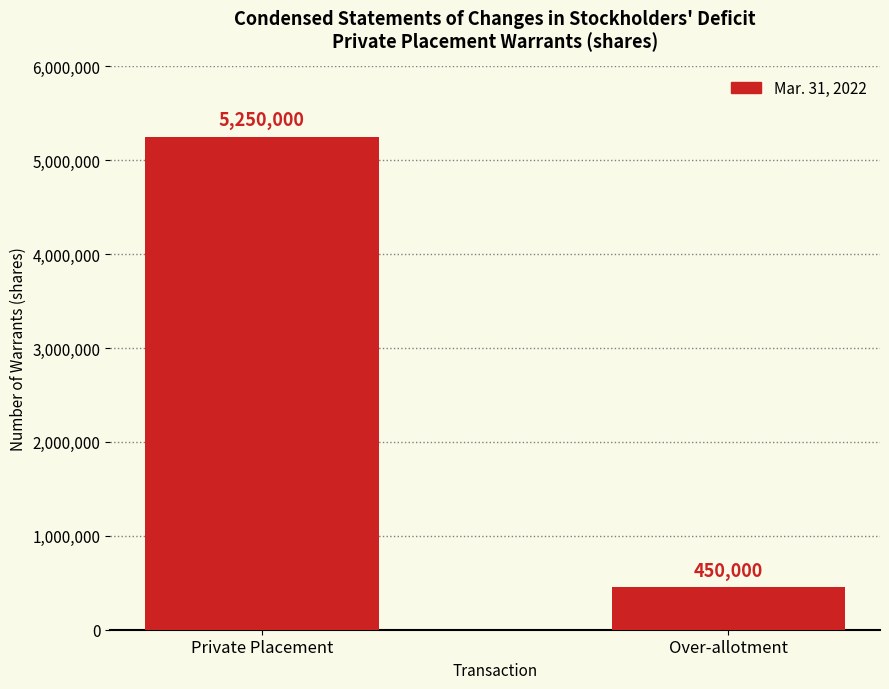

Rank the categories by value from lowest to highest.

Over-allotment, Private Placement